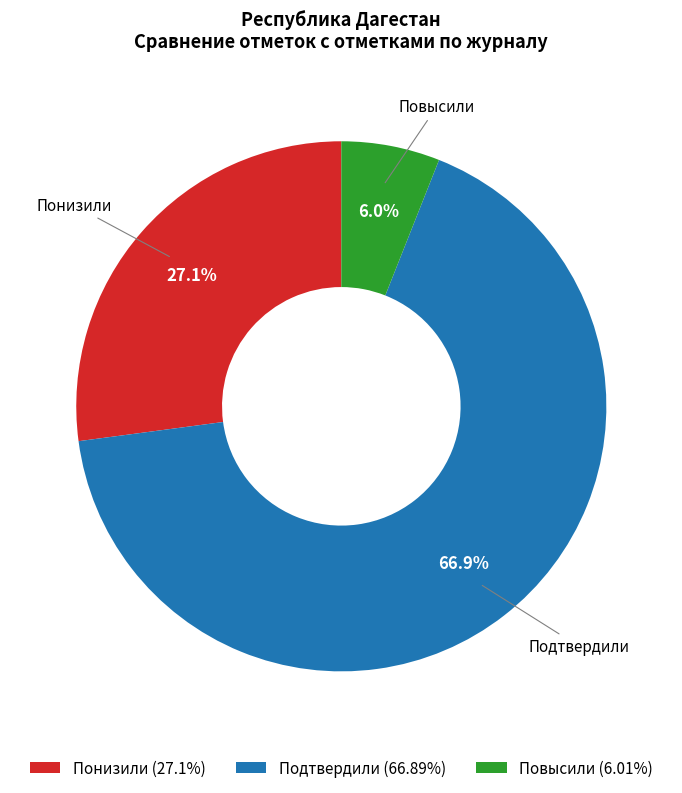

The Подтвердили slice represents 73% of the pie. True or false?

False